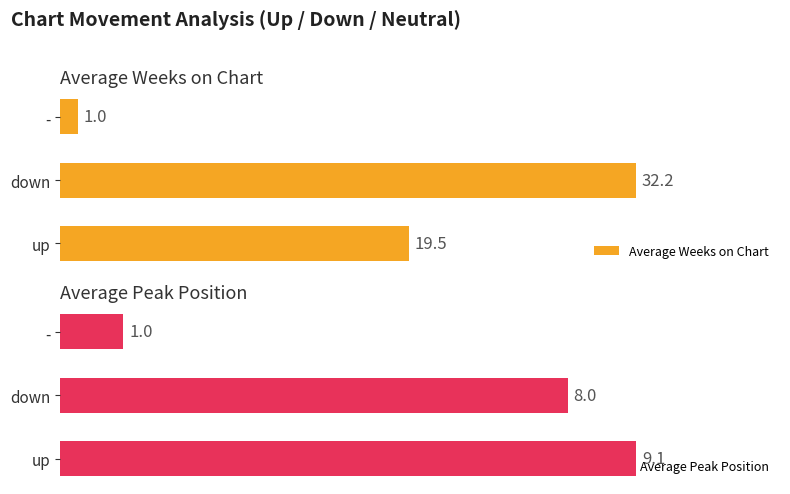

Rank the series by their maximum value, from lowest to highest.

Average Peak Position, Average Weeks on Chart